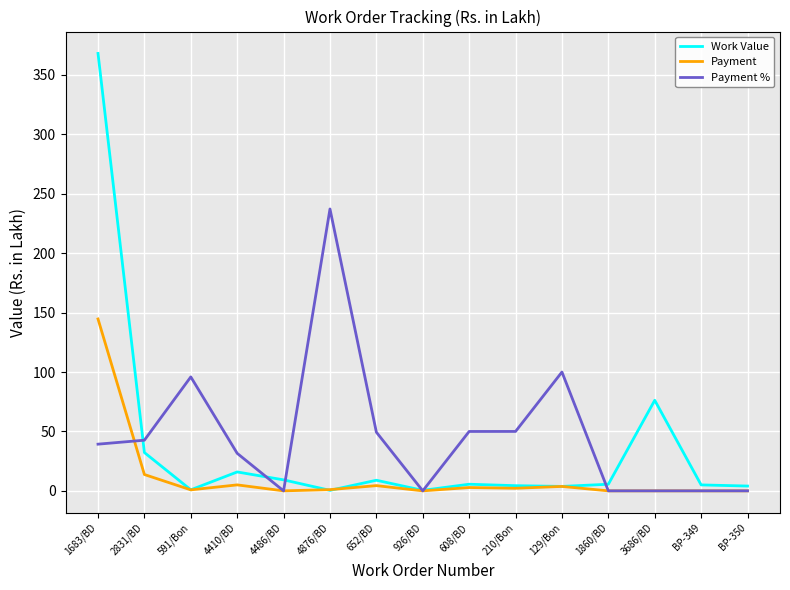

At which category does Payment % reach its first local valley?

4486/BD